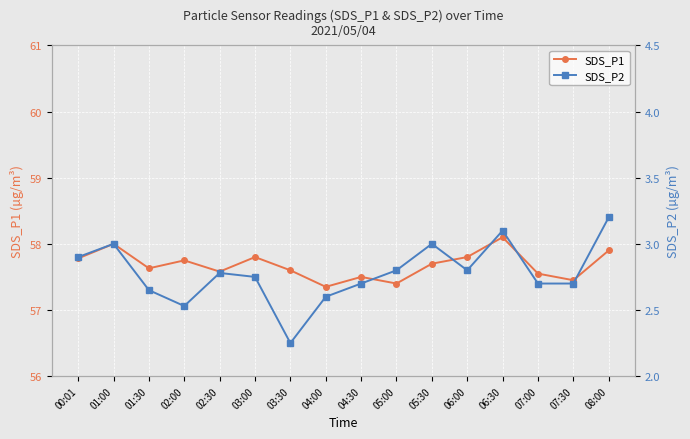

What is the label of the 1st point from the left?

00:01